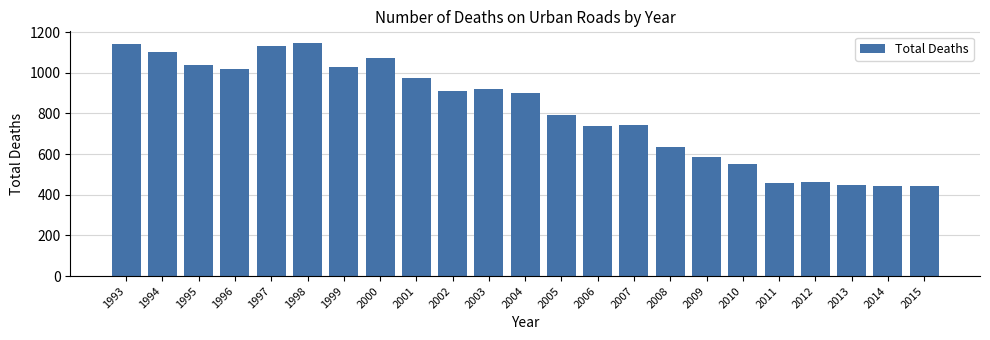

True or false: the data shows 1132 at 1997.

True